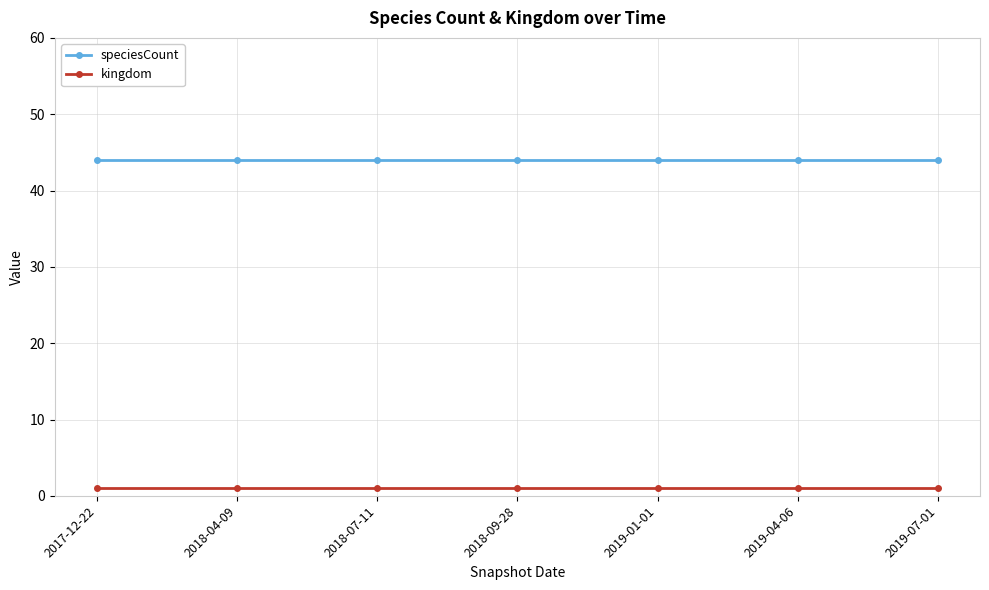

What are all the series names shown in the legend?

speciesCount, kingdom